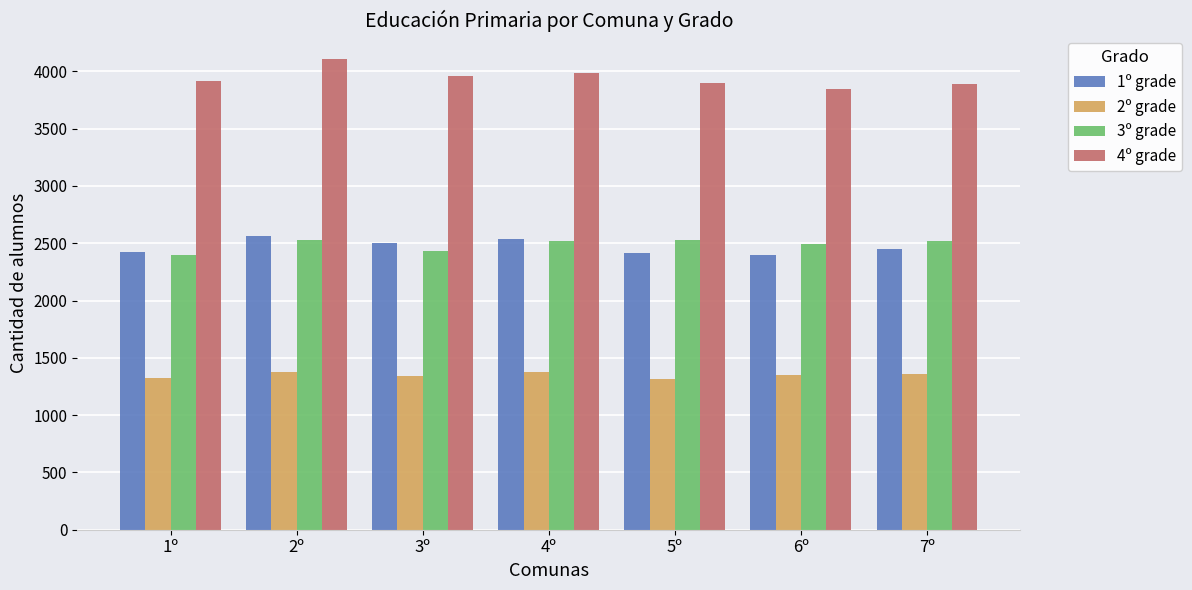

What is the difference between the highest and lowest values at 5º?

2582